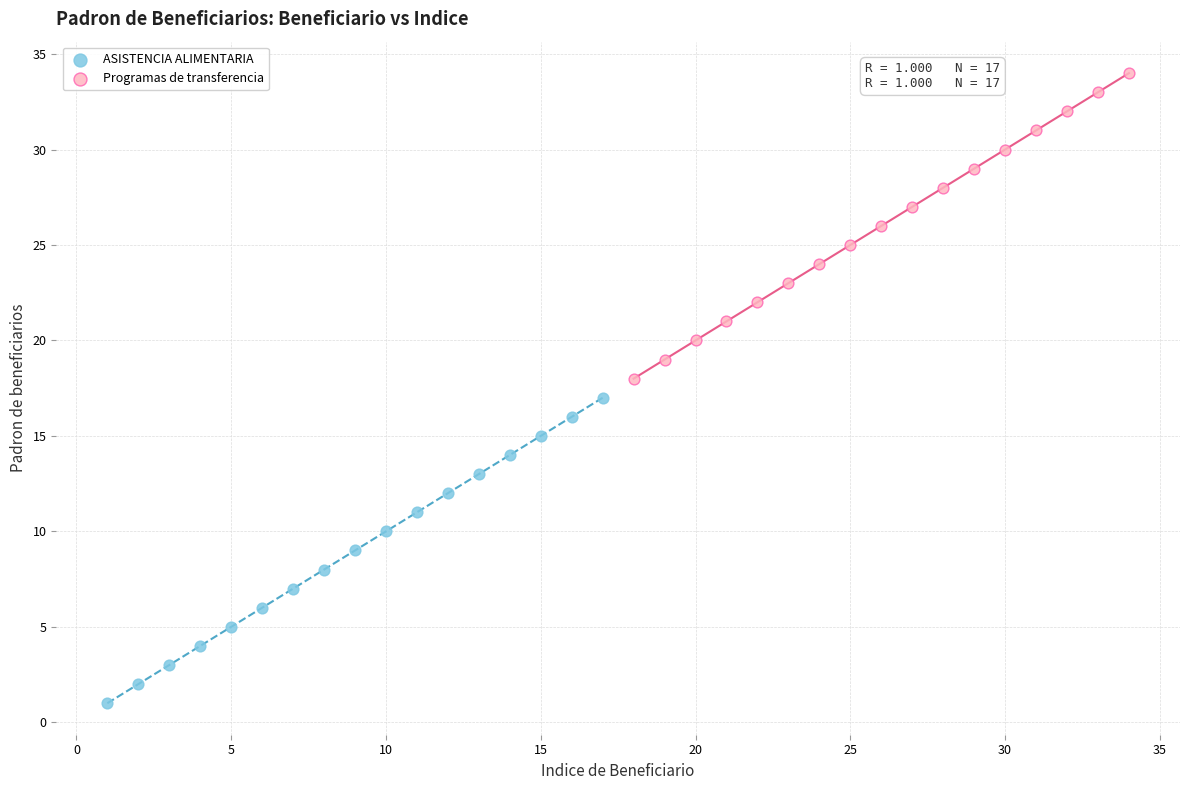

Which series contains the highest Y value?

Programas de transferencia